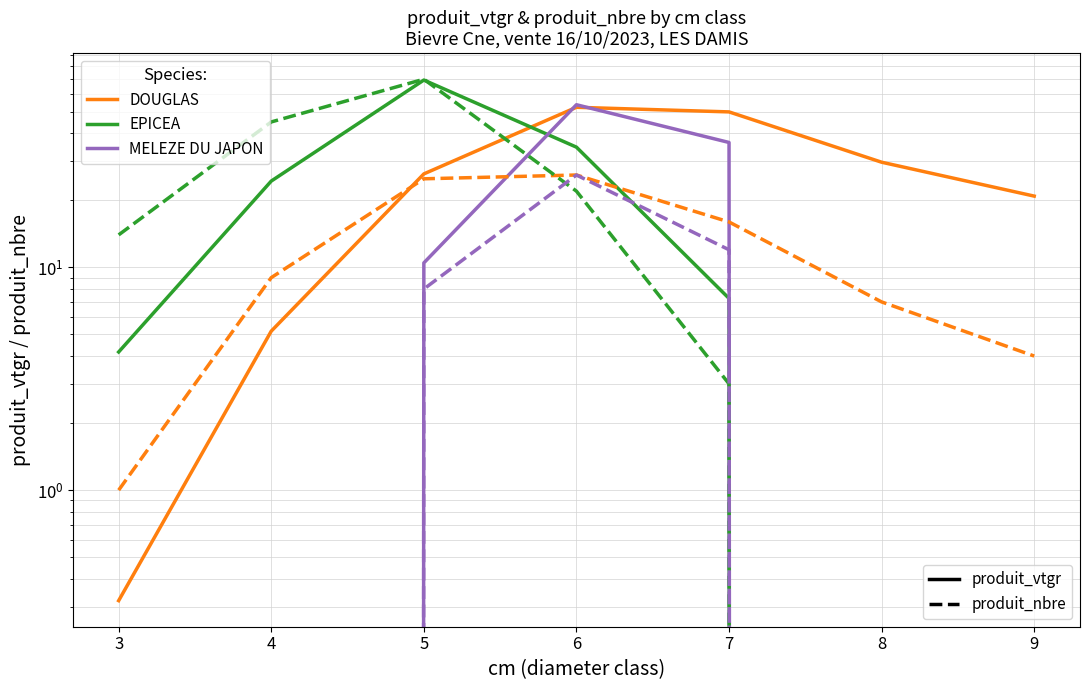

List the series in order of their peak value, highest first.

EPICEA (nbre), EPICEA, MELEZE DU JAPON, DOUGLAS, DOUGLAS (nbre), MELEZE DU JAPON (nbre)